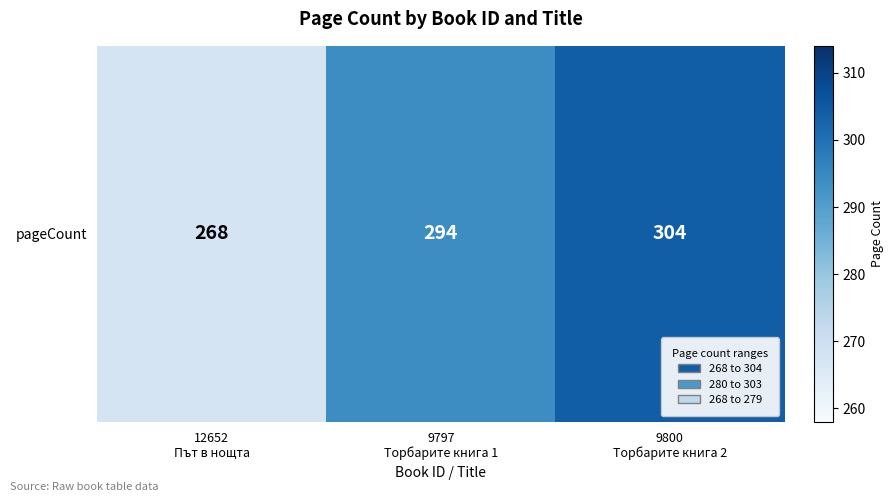

What is the change in value from 12652
Път в нощта to 9797
Торбарите книга 1?

+26